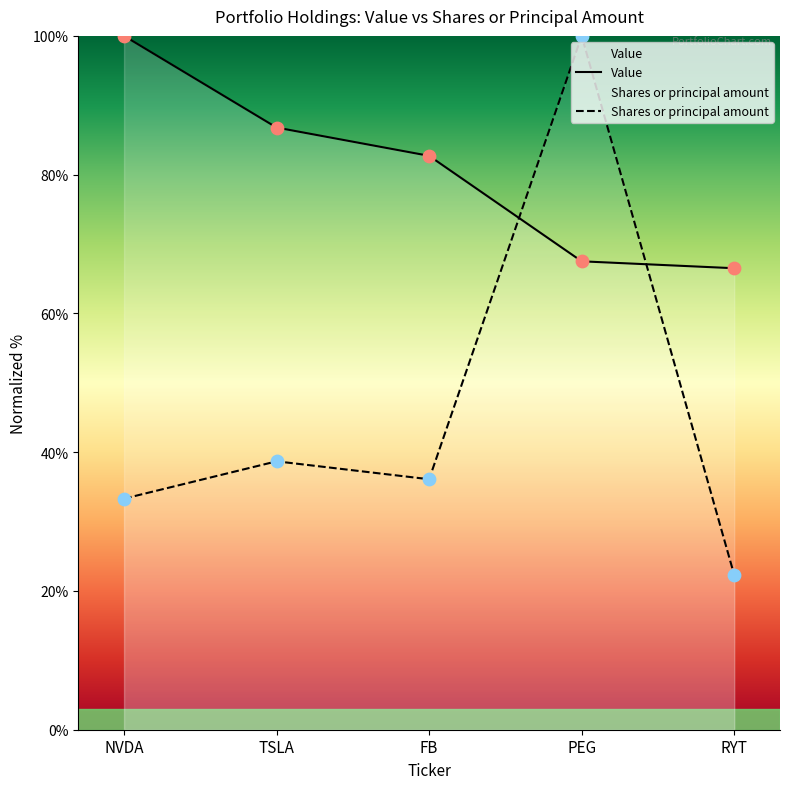

Which series contains the highest Y value?

Value